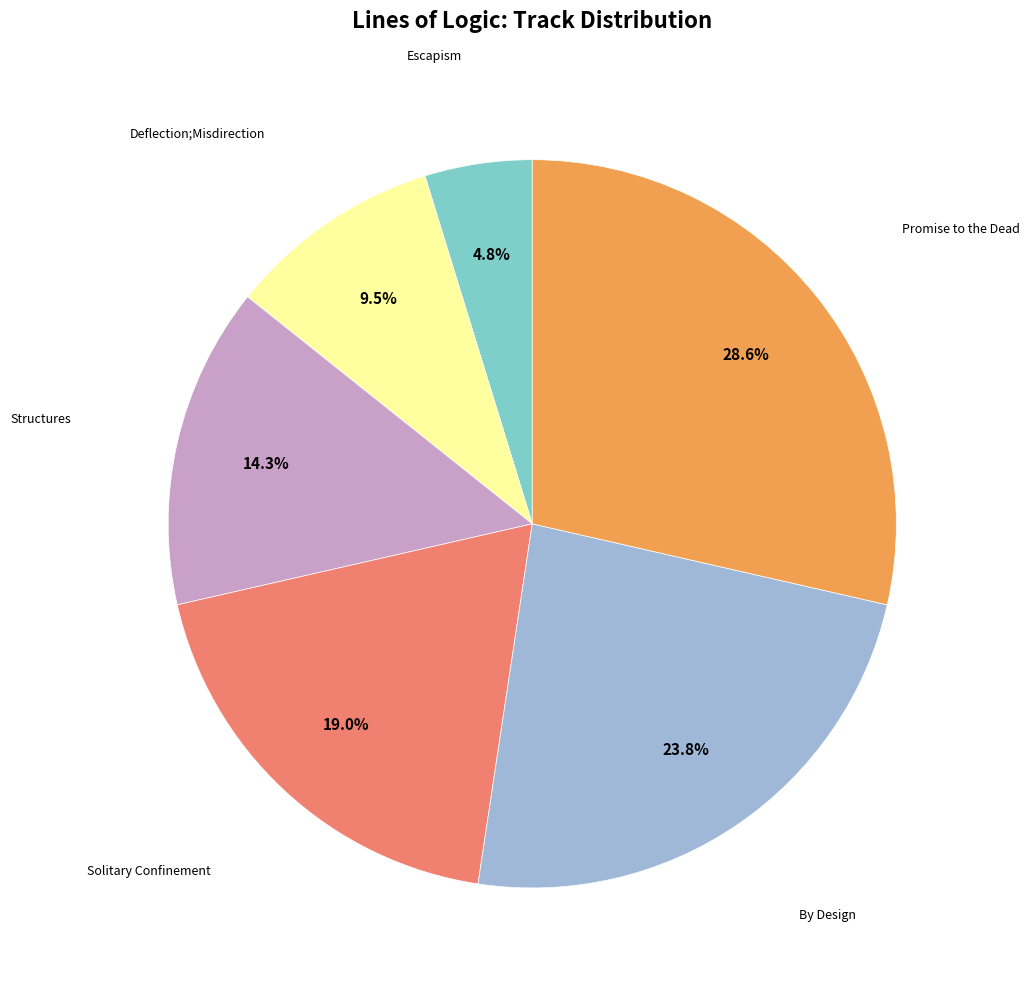

How many slices are in this pie chart?

6